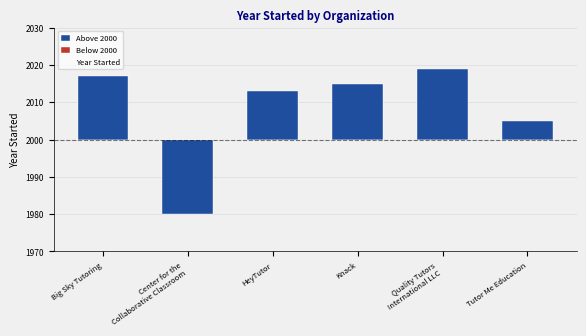

What is the label of the 3rd bar from the right?

Knack